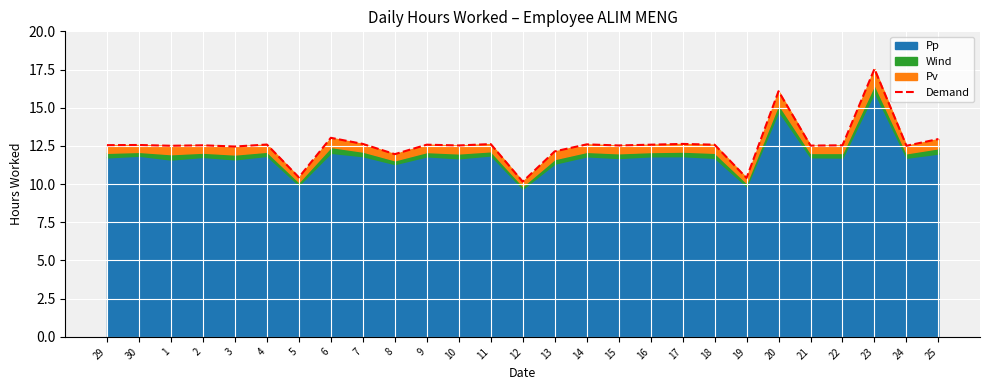

What is the value of the 19th point from the left?

12.6